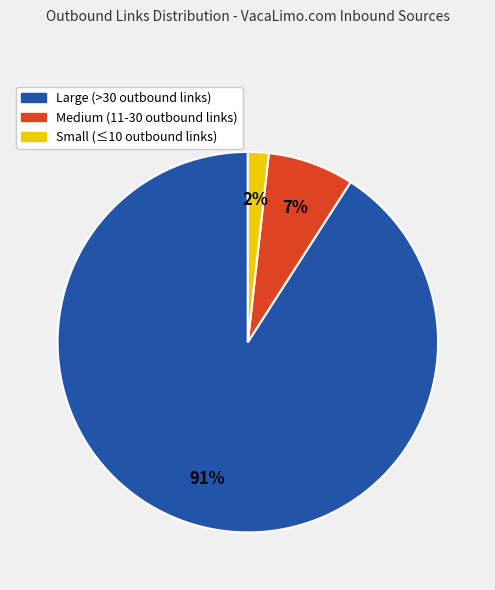

Which category has the biggest portion of the pie?

Large (>30 outbound links)